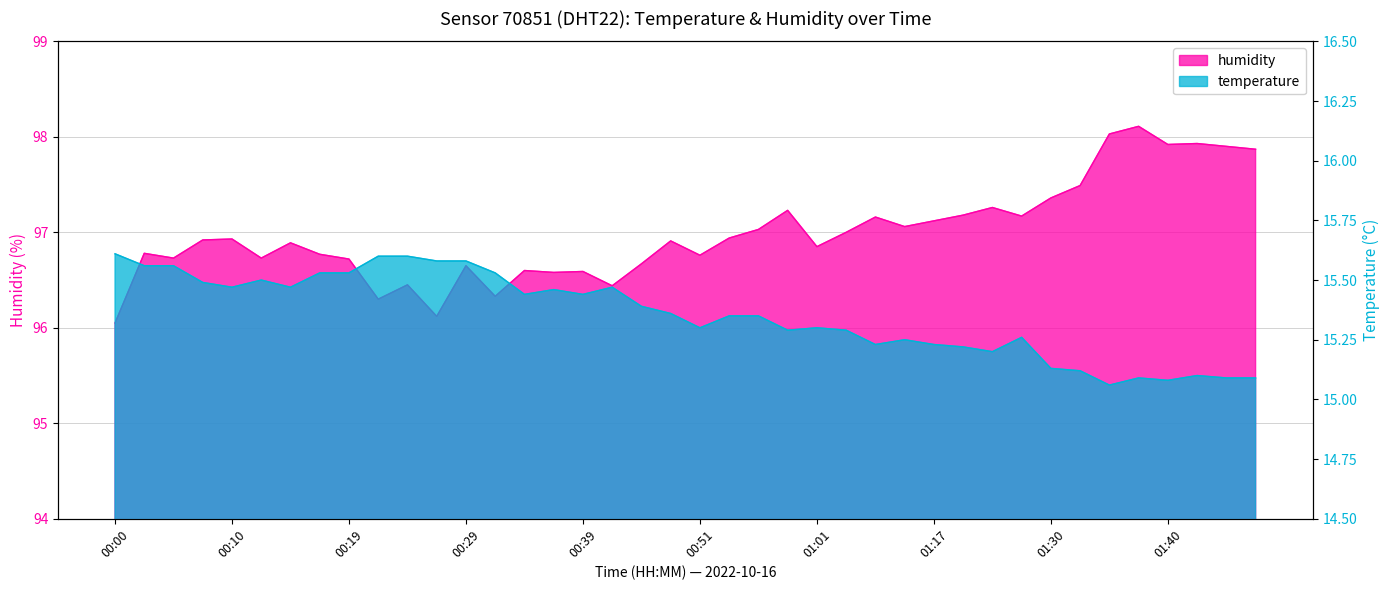

True or false: humidity has more than 1 interior local peaks.

True